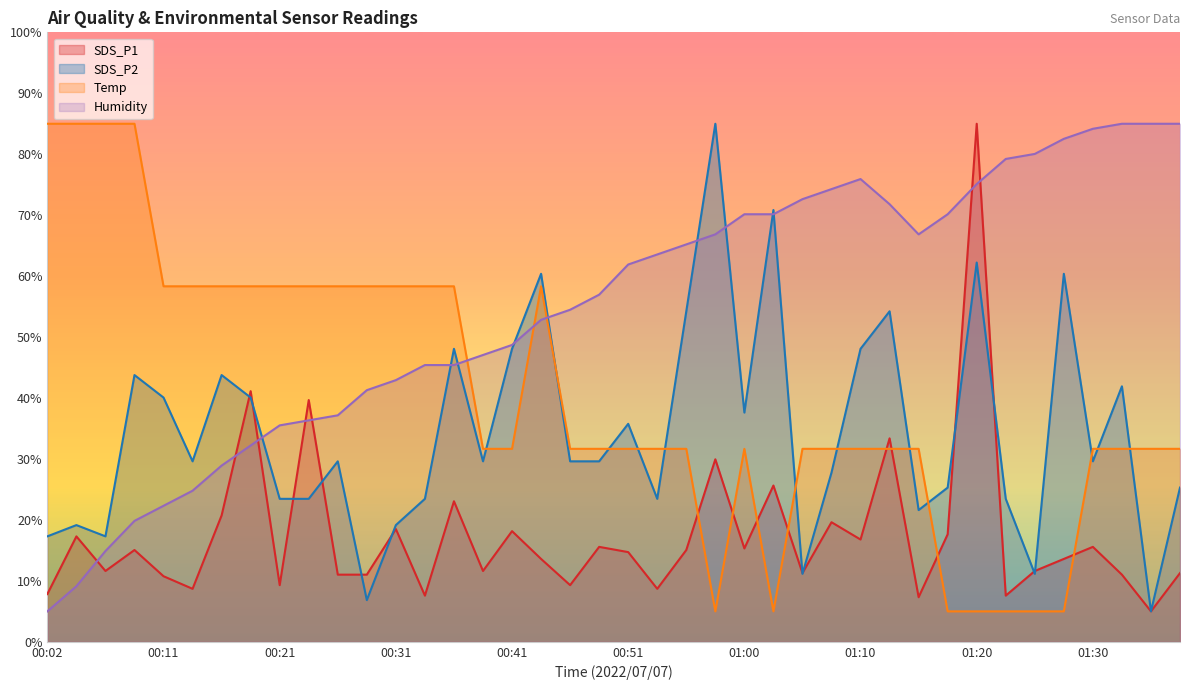

At which category does Humidity reach its first local valley?

01:15